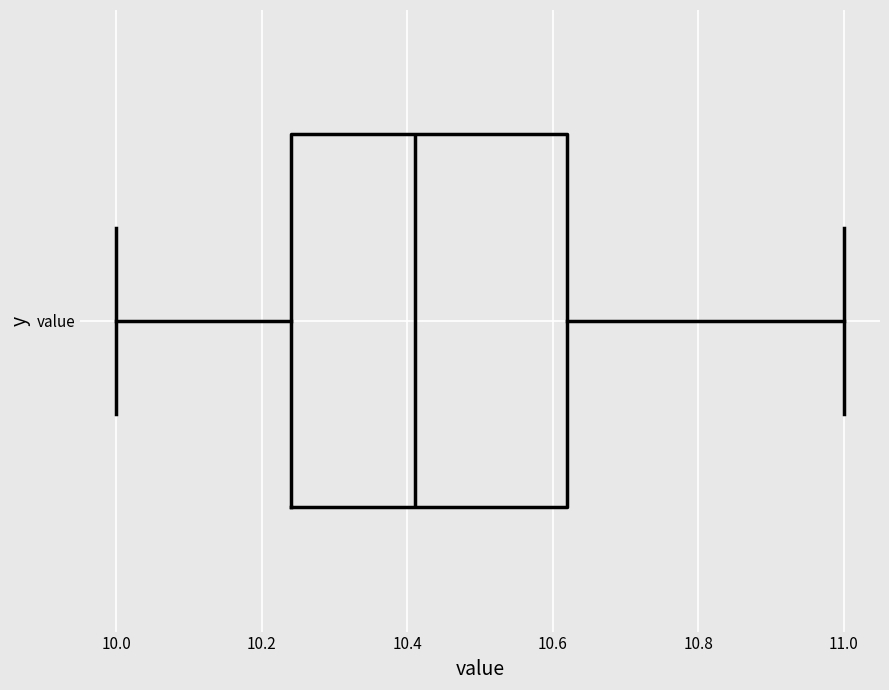

Where does the left whisker of the box for value end on the x-axis? The values are not printed on the chart, so give them approximately, as read against the axis.

10.00